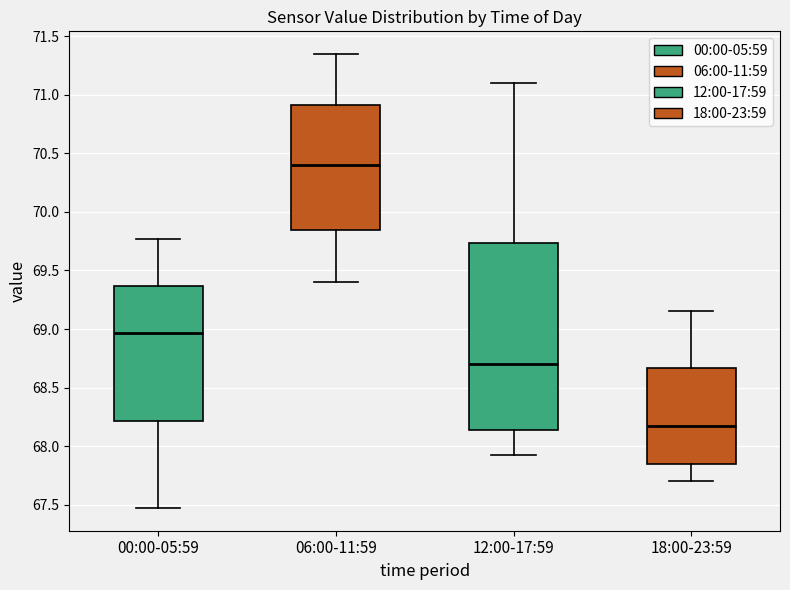

Where is the upper edge of the box for 12:00-17:59 on the y-axis? The values are not printed on the chart, so give them approximately, as read against the axis.

69.75